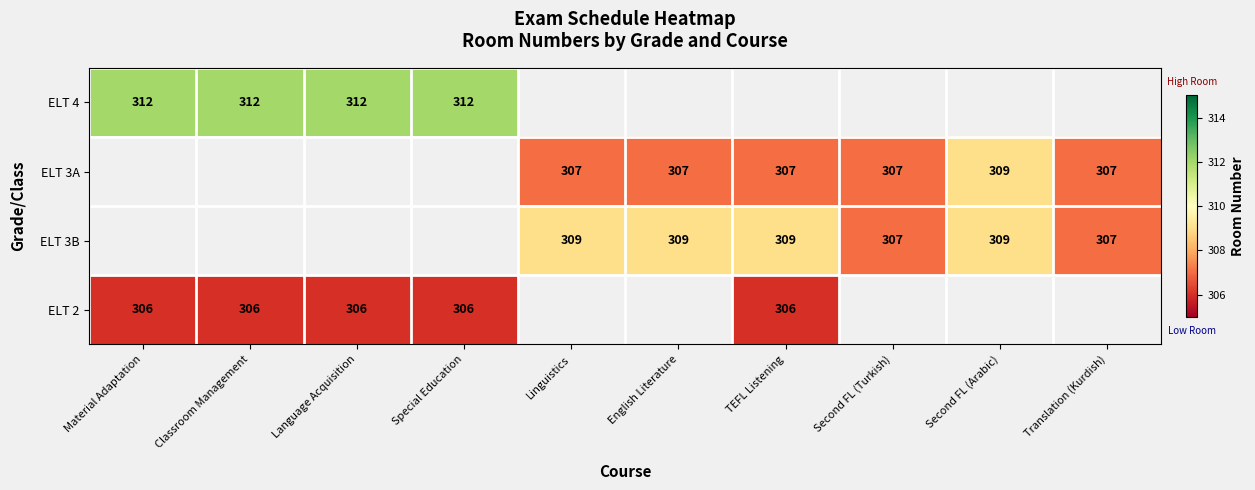

At how many categories does at least one series exceed 307?

8